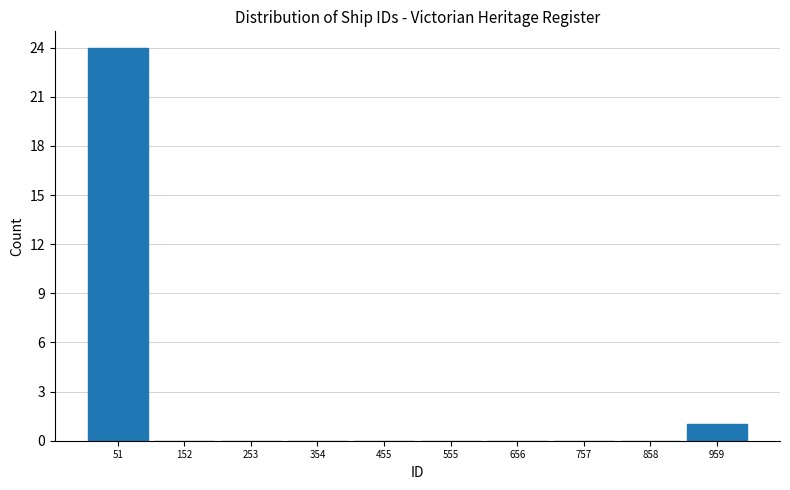

Reading left to right, transcribe this chart: for each bar, give the range it covers on the x-axis and its height. Neither the bar edges nor the heights are printed on the chart, so give them approximately, as read against the axes.

0 to 100: 24
100 to 200: 0
200 to 300: 0
300 to 400: 0
400 to 500: 0
500 to 600: 0
600 to 700: 0
700 to 800: 0
800 to 900: 0
900 to 1000: 1